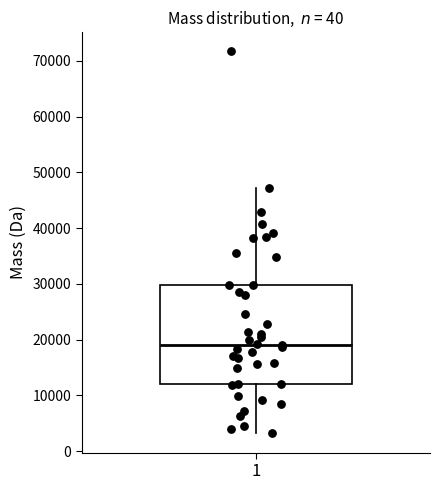

Read this box plot against the y-axis: the position of the median line, the range covered by the box, and the ends of both whiskers. The values are not printed on the chart, so give them approximately, as read against the axis.

median 19000, box 12000 to 30000, whiskers 3000 to 47000